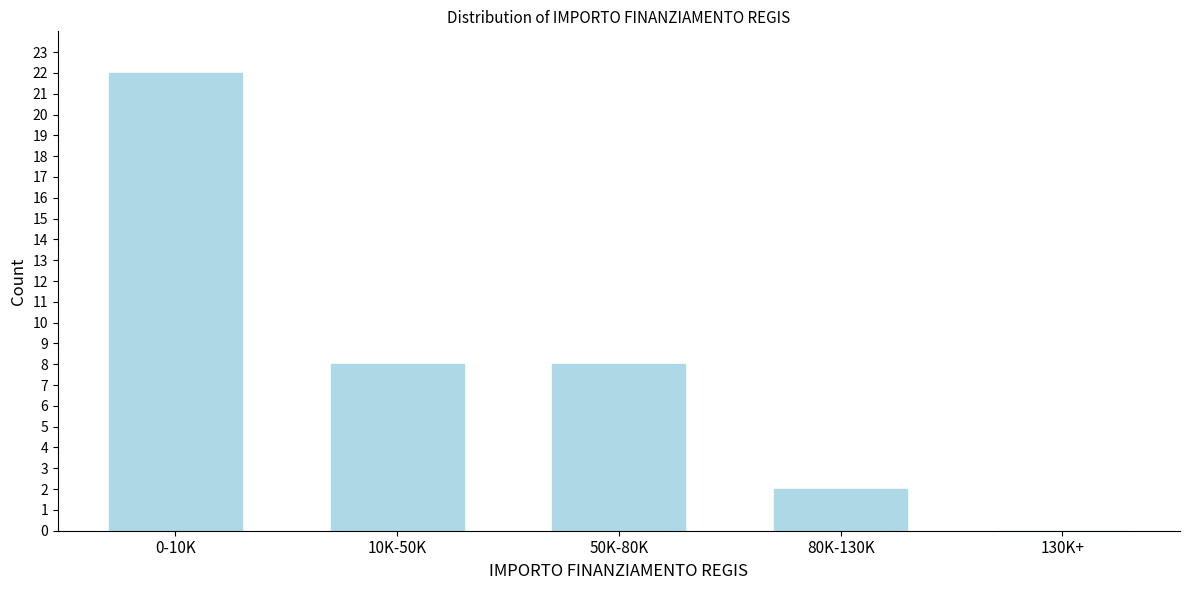

Reading right to left, transcribe all the data shown in this chart.

130K+=0	80K-130K=2	50K-80K=8	10K-50K=8	0-10K=22